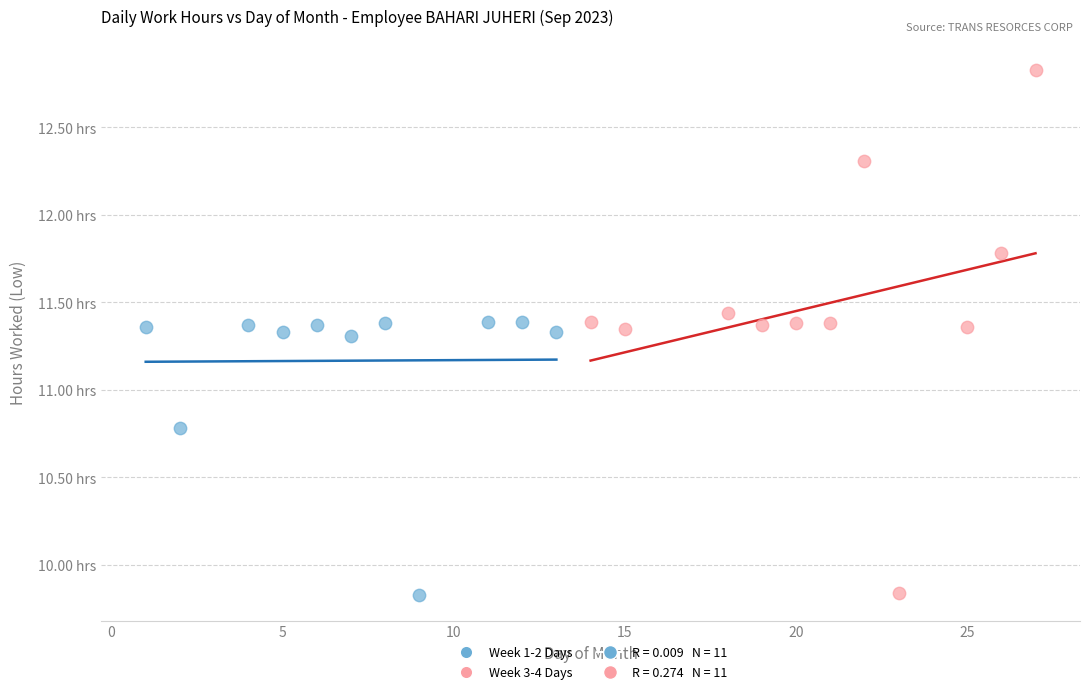

Which series contains the highest Y value?

Week 3-4 Days